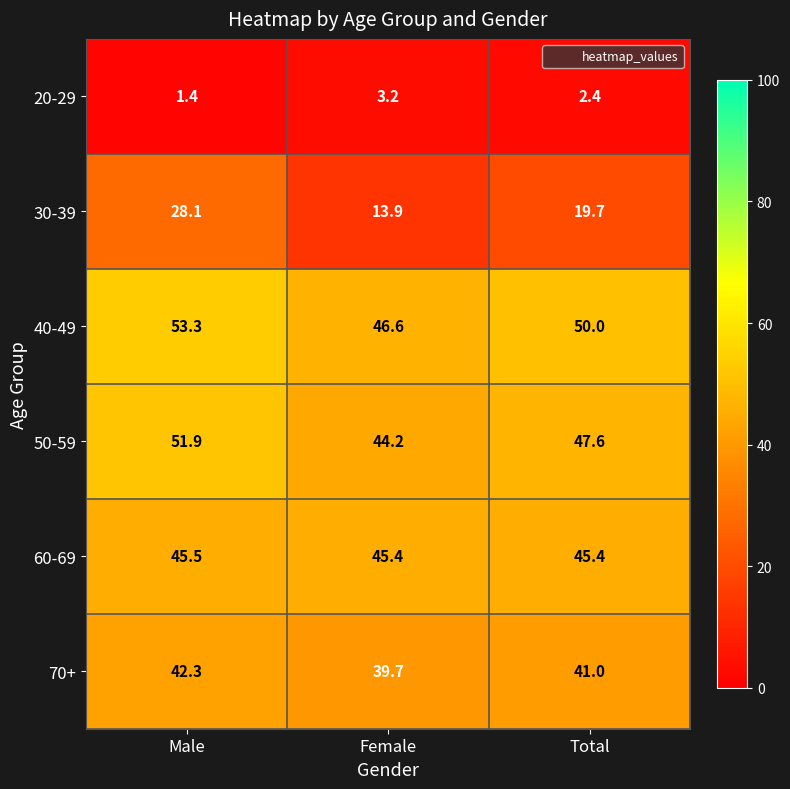

What is the difference between the maximum and minimum values in the 30-39 series?

14.2